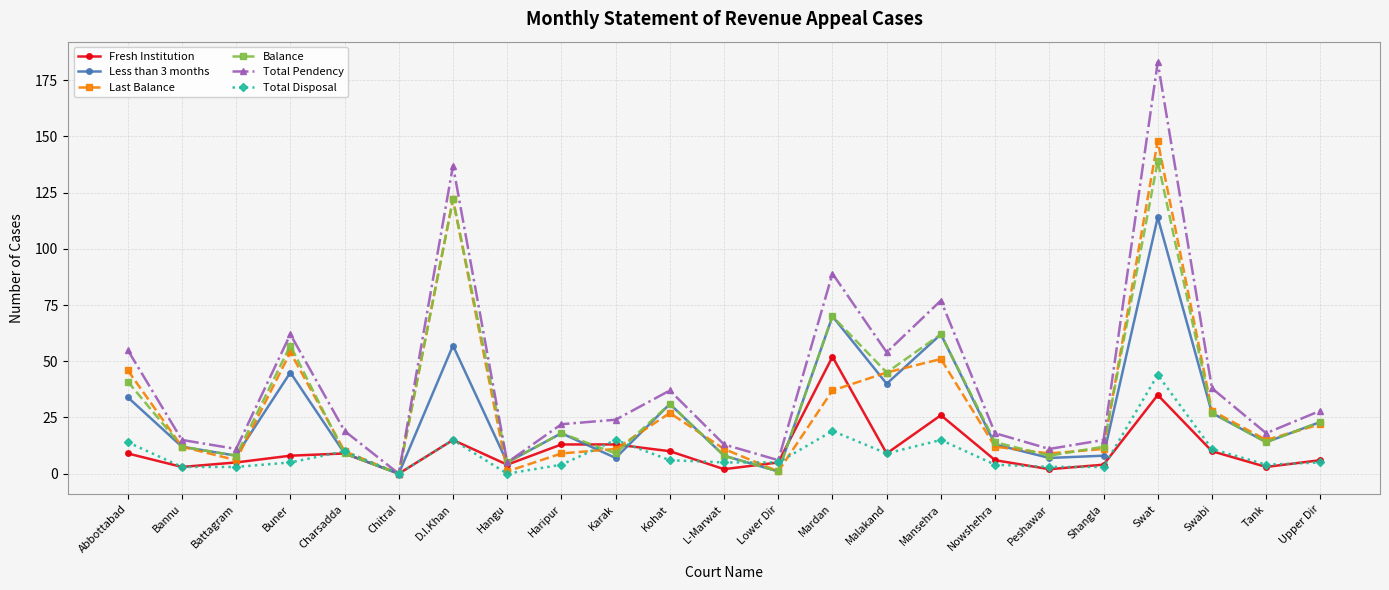

What is the average value of the Less than 3 months series?

27